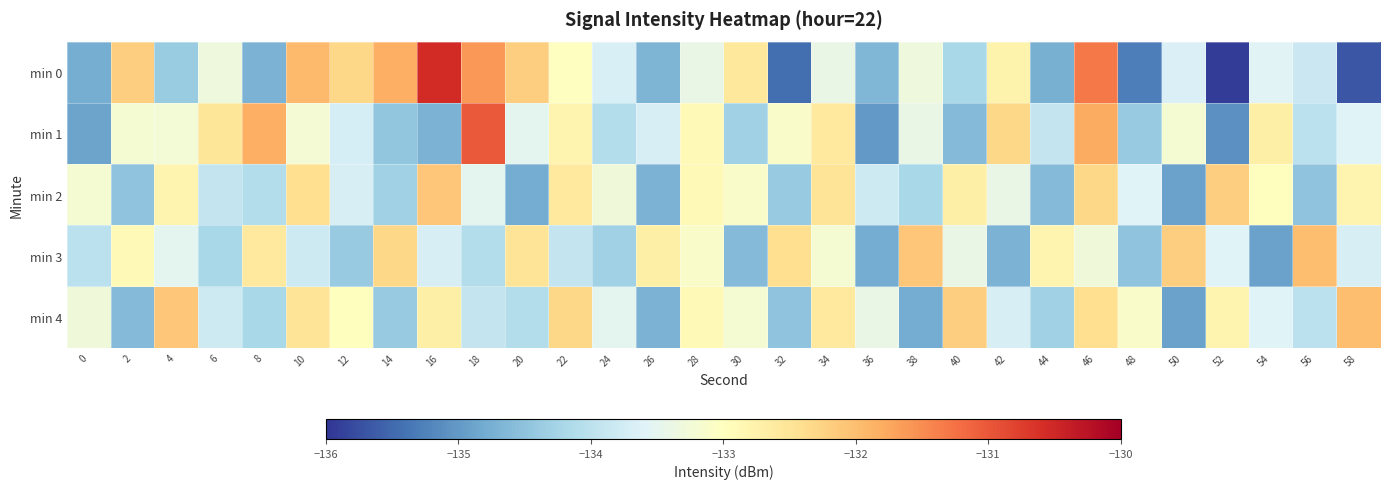

Between 52 and 6, which is larger?

6